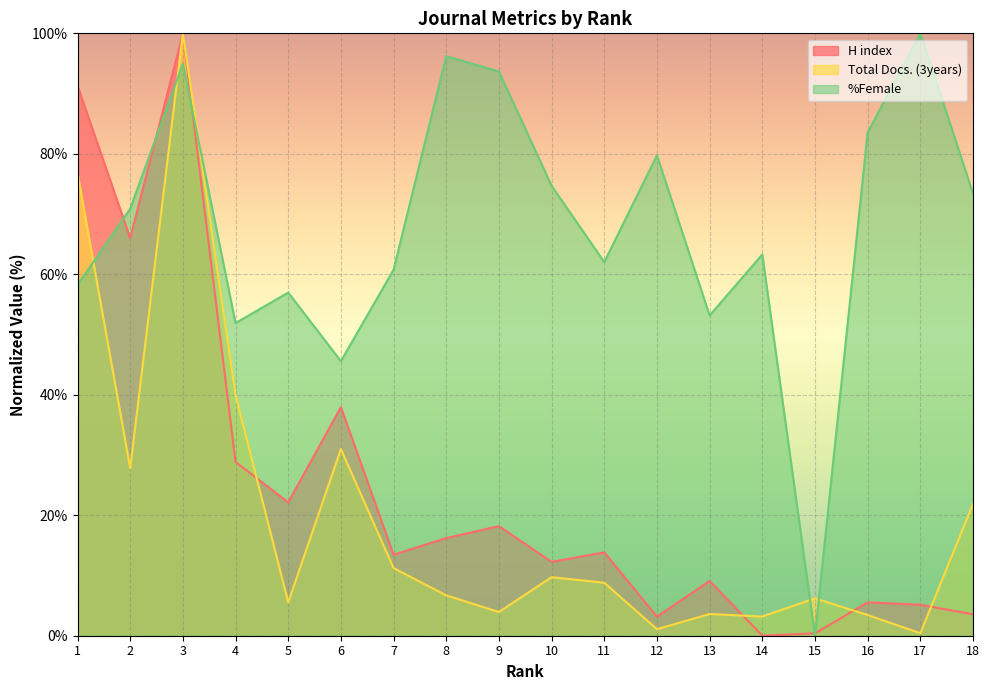

True or false: Total Docs. (3years) has more than 1 interior local peaks.

True